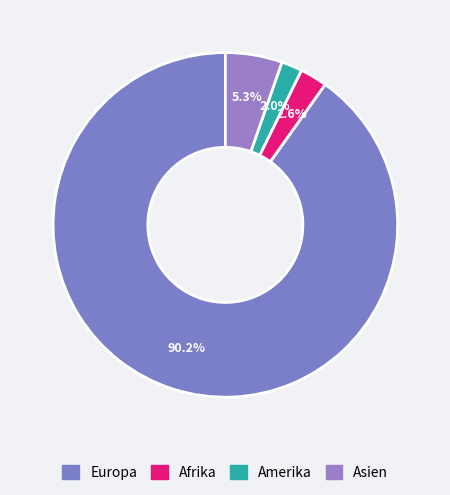

Is it true that Afrika is 3% of the pie?

True